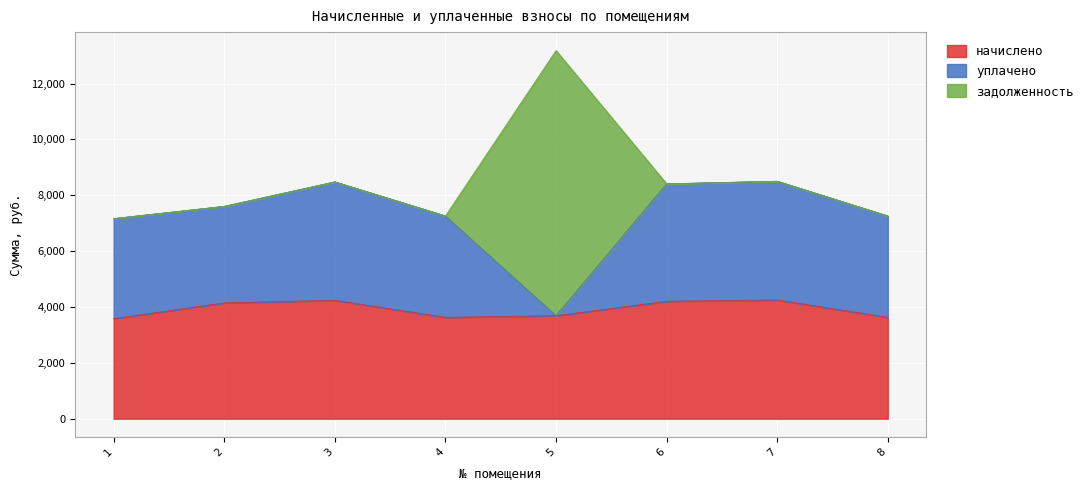

What is the total value across all series at 8?

7257.6